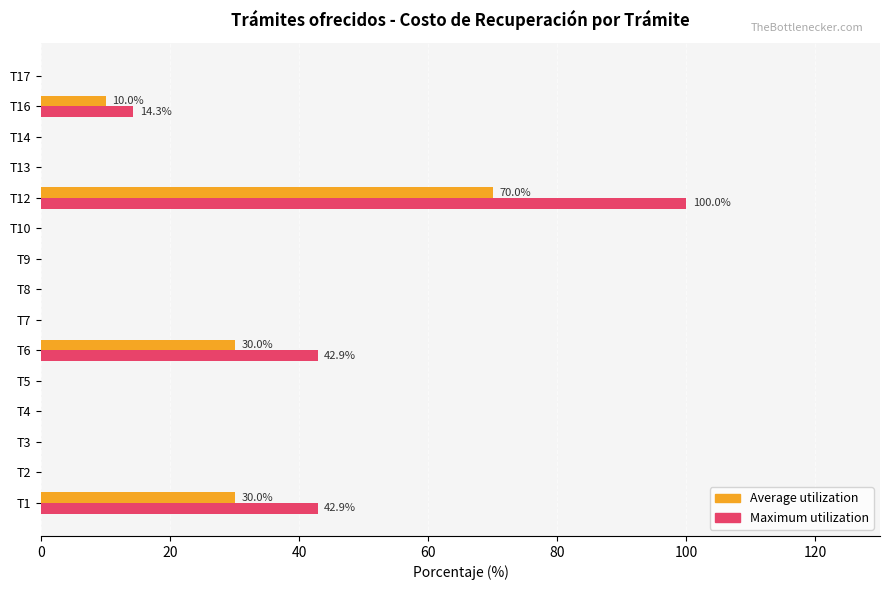

What is the total value across all series at T1?

72.9